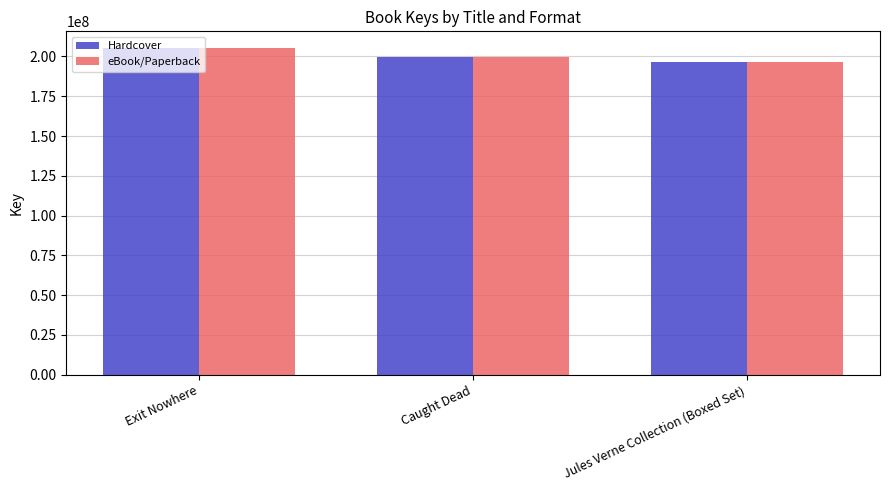

What is the difference between the maximum and minimum values in the Hardcover series?

8906415